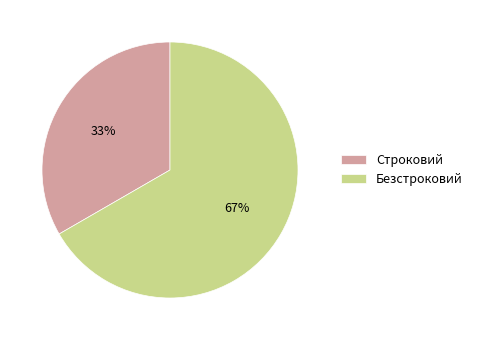

True or false: Строковий accounts for 33% of the total.

True